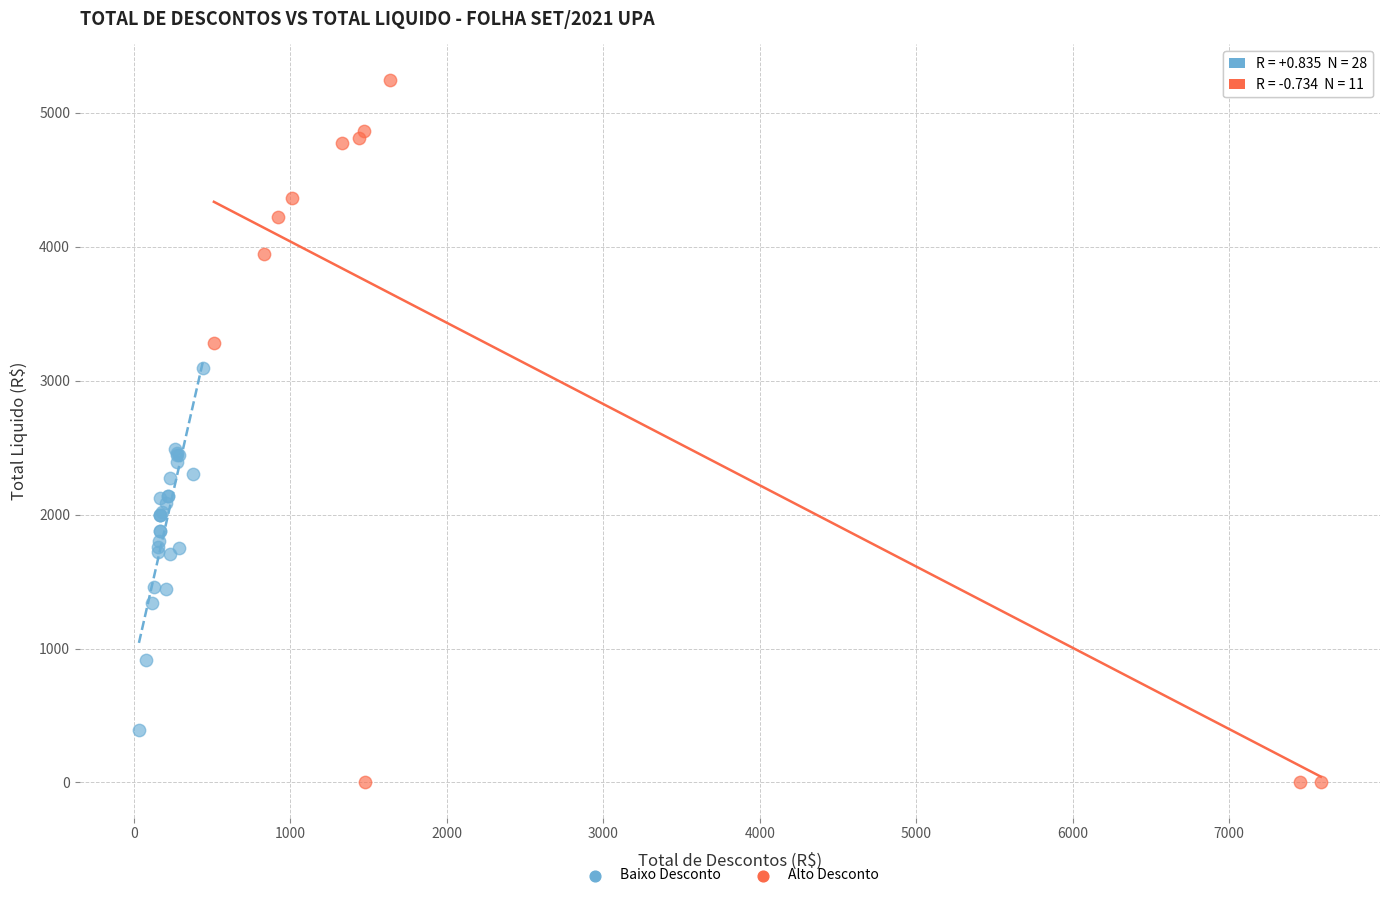

Which series reaches the minimum Y coordinate?

Alto Desconto